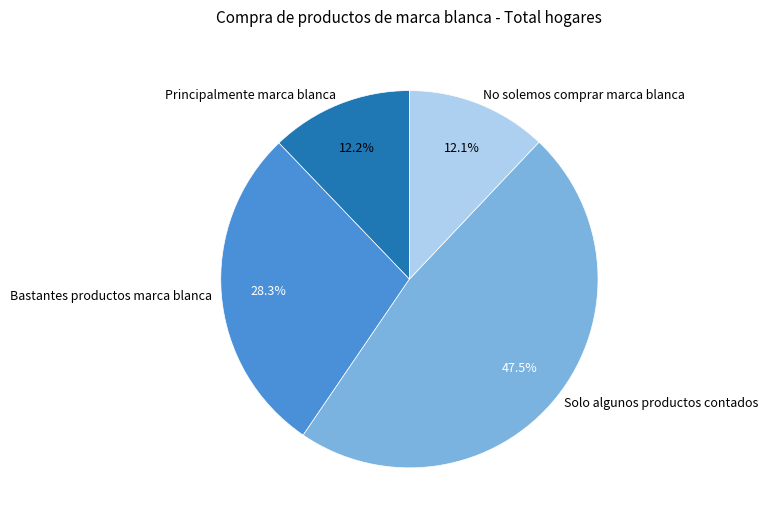

Combined, what portion of the pie is Bastantes productos marca blanca and Principalmente marca blanca?

40.5%